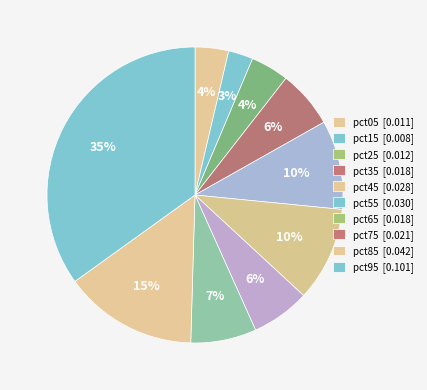

How many segments does this pie chart have?

10